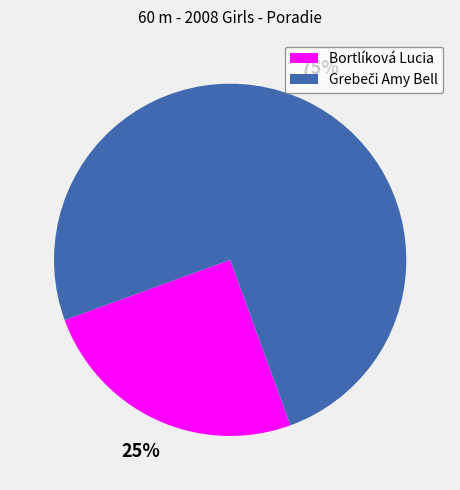

To the nearest percent, what is the difference between the largest and smallest slice percentages?

50%